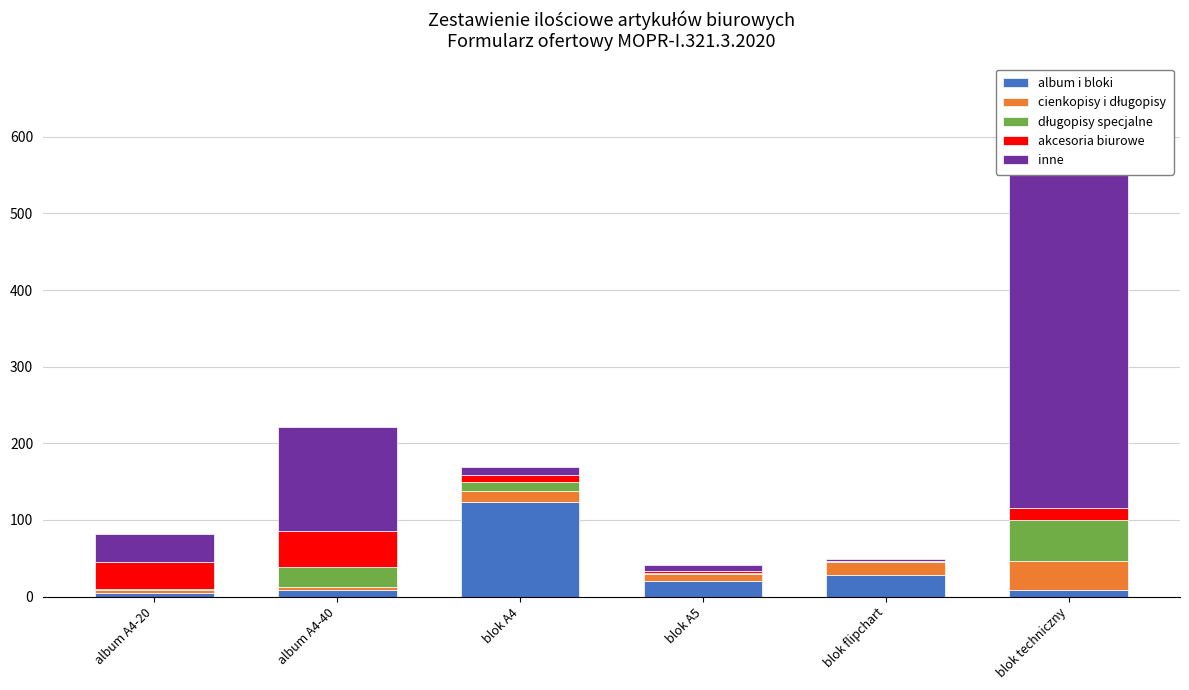

How many groups of bars are there?

6